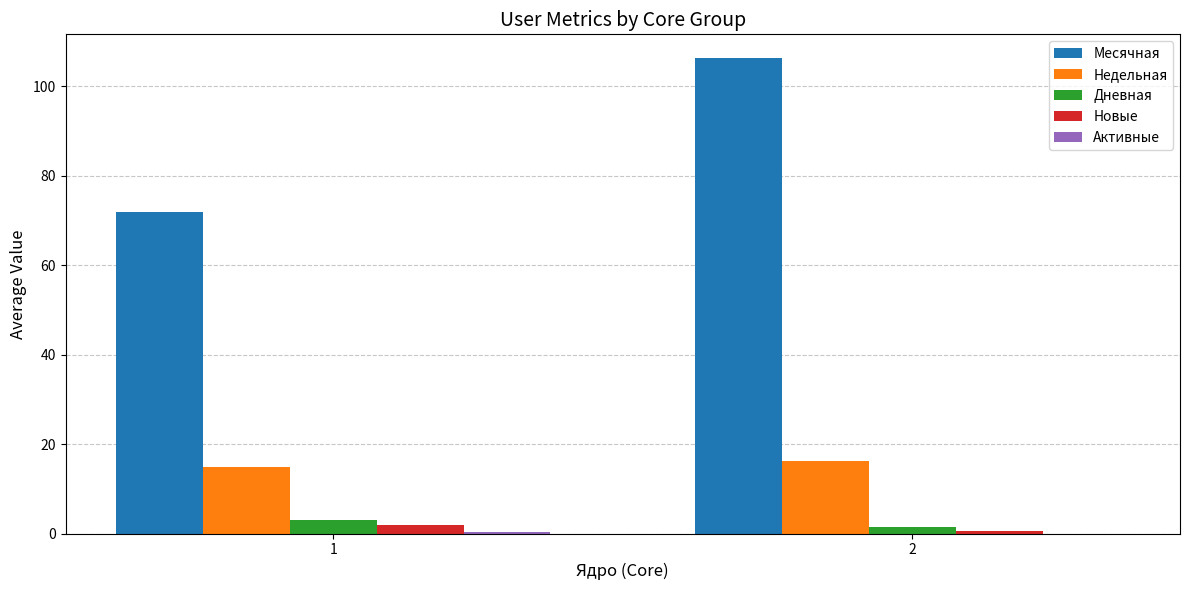

Which series changed the most between 1 and 2?

Месячная